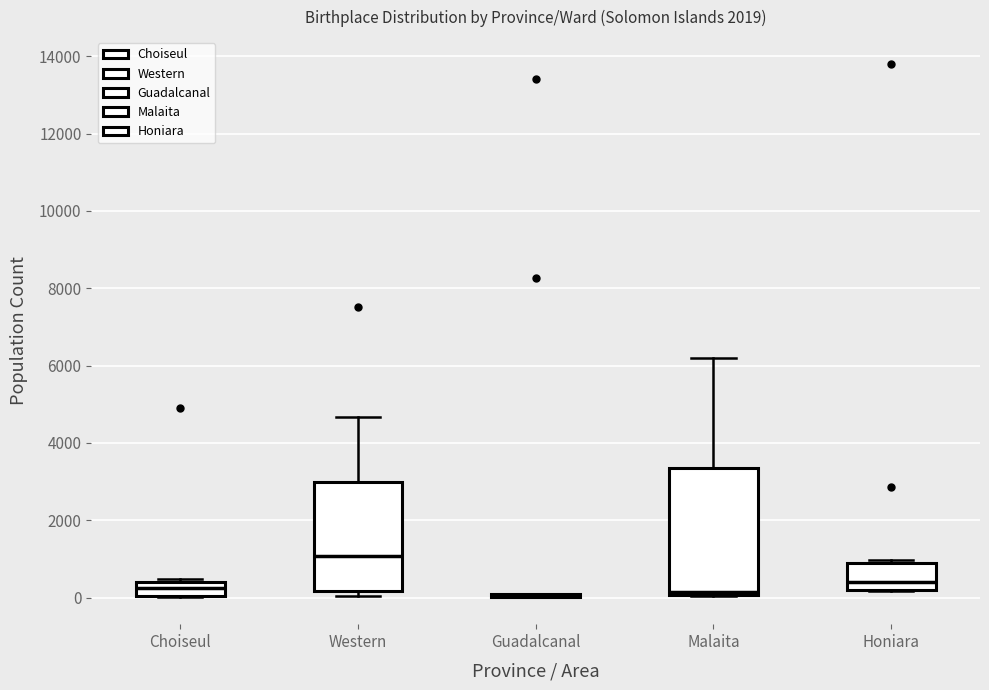

Where is the lower edge of the box for Western on the y-axis? The values are not printed on the chart, so give them approximately, as read against the axis.

200